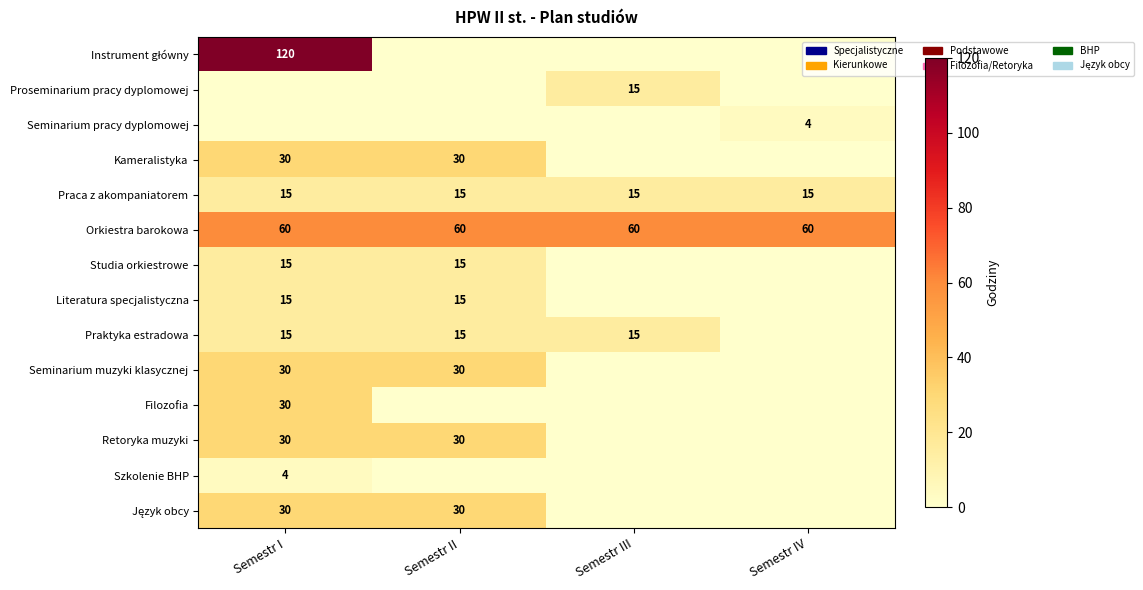

The value of Seminarium pracy dyplomowej at Semestr IV is 3. True or false?

False